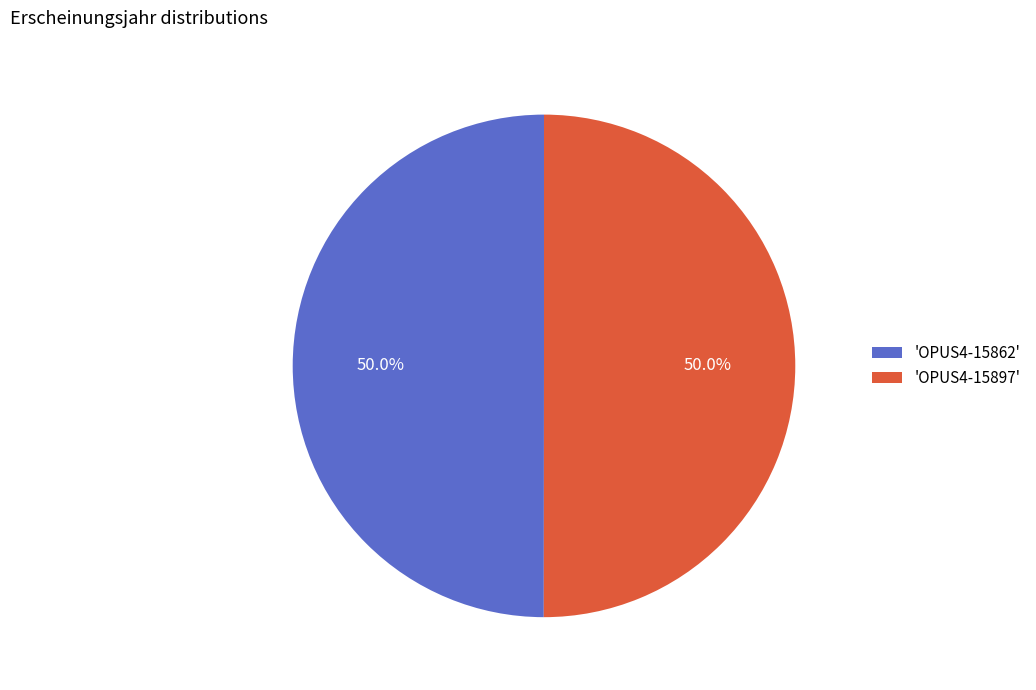

What is the ratio of the value at 'OPUS4-15862' to the value at 'OPUS4-15897'?

1.0